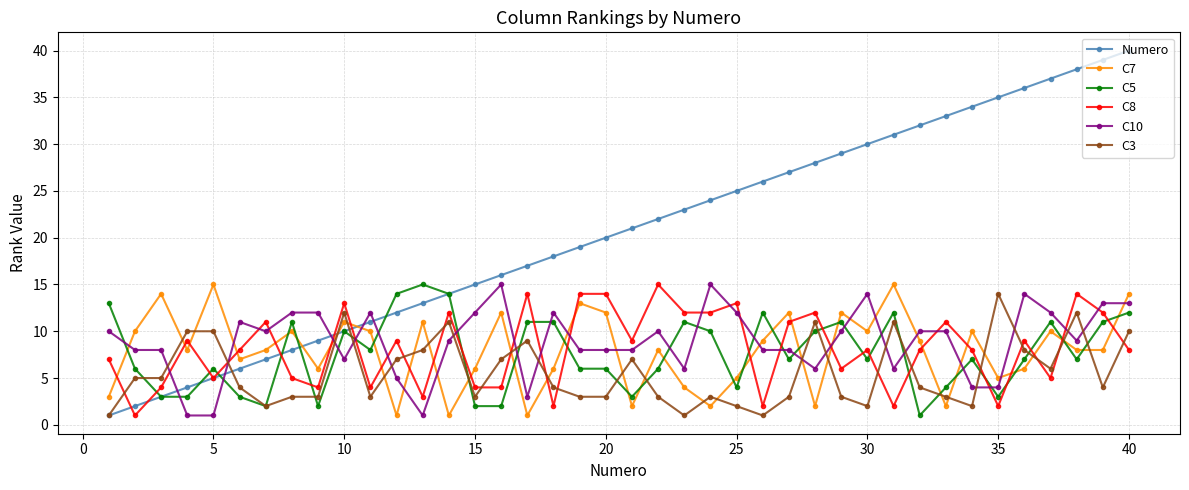

Which series has the widest spread of values?

Numero